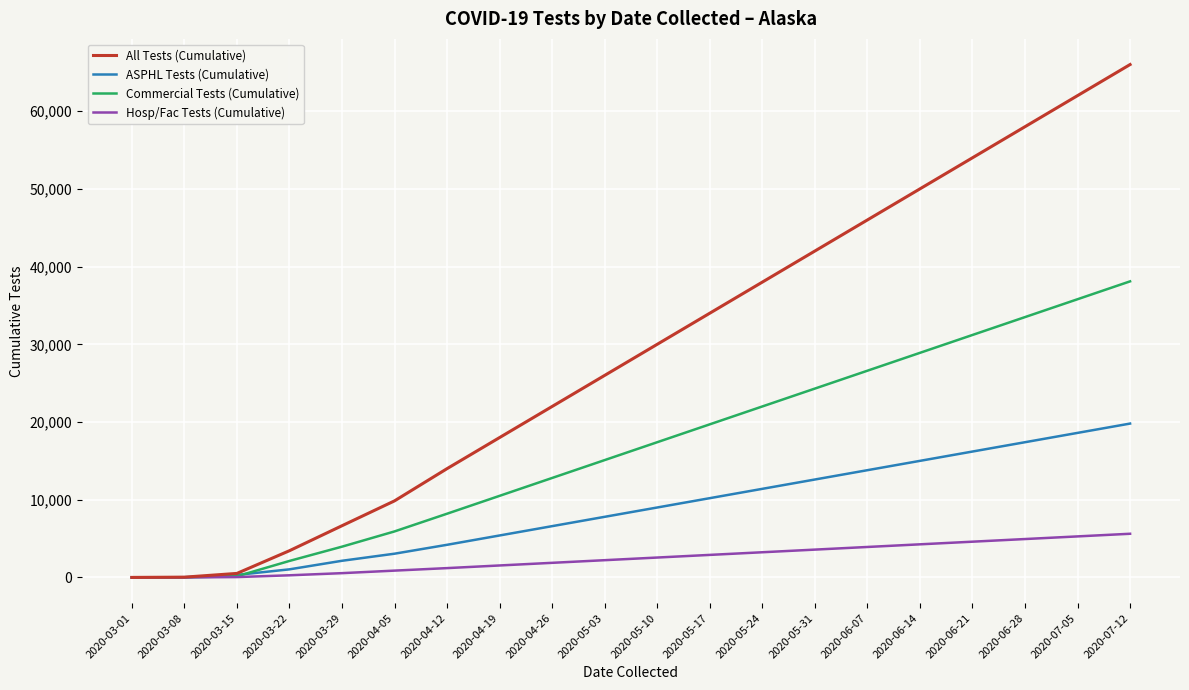

Which label corresponds to the largest value in the chart?

2020-07-12